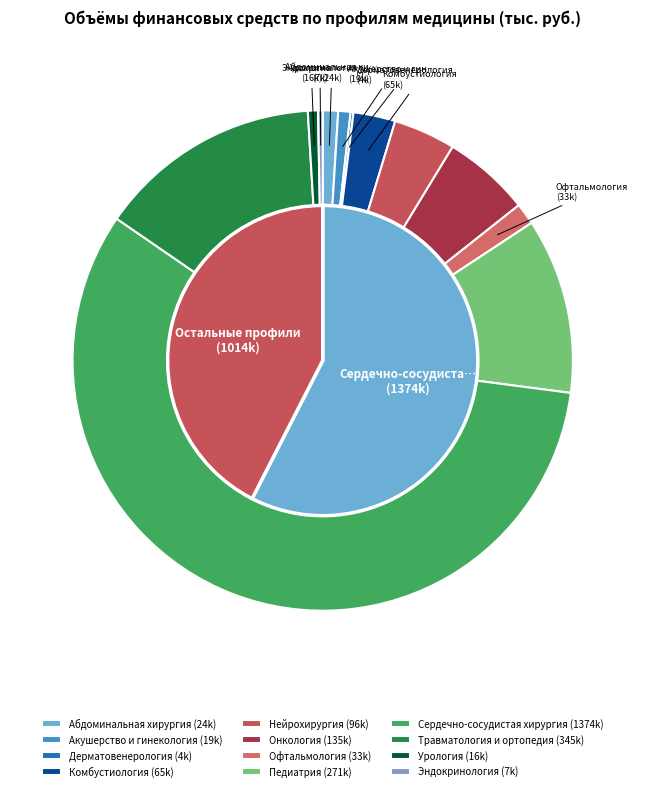

To the nearest percent, what is the combined percentage of Травматология и ортопедия and Эндокринология?

15%